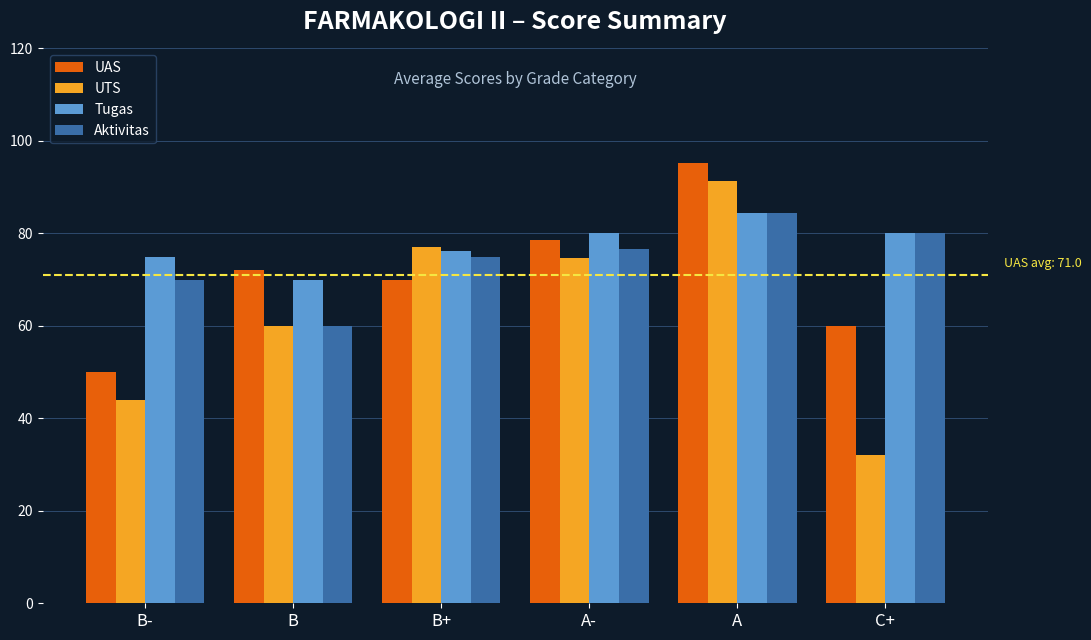

List the series in order of their overall mean, highest first.

Tugas, Aktivitas, UAS, UTS